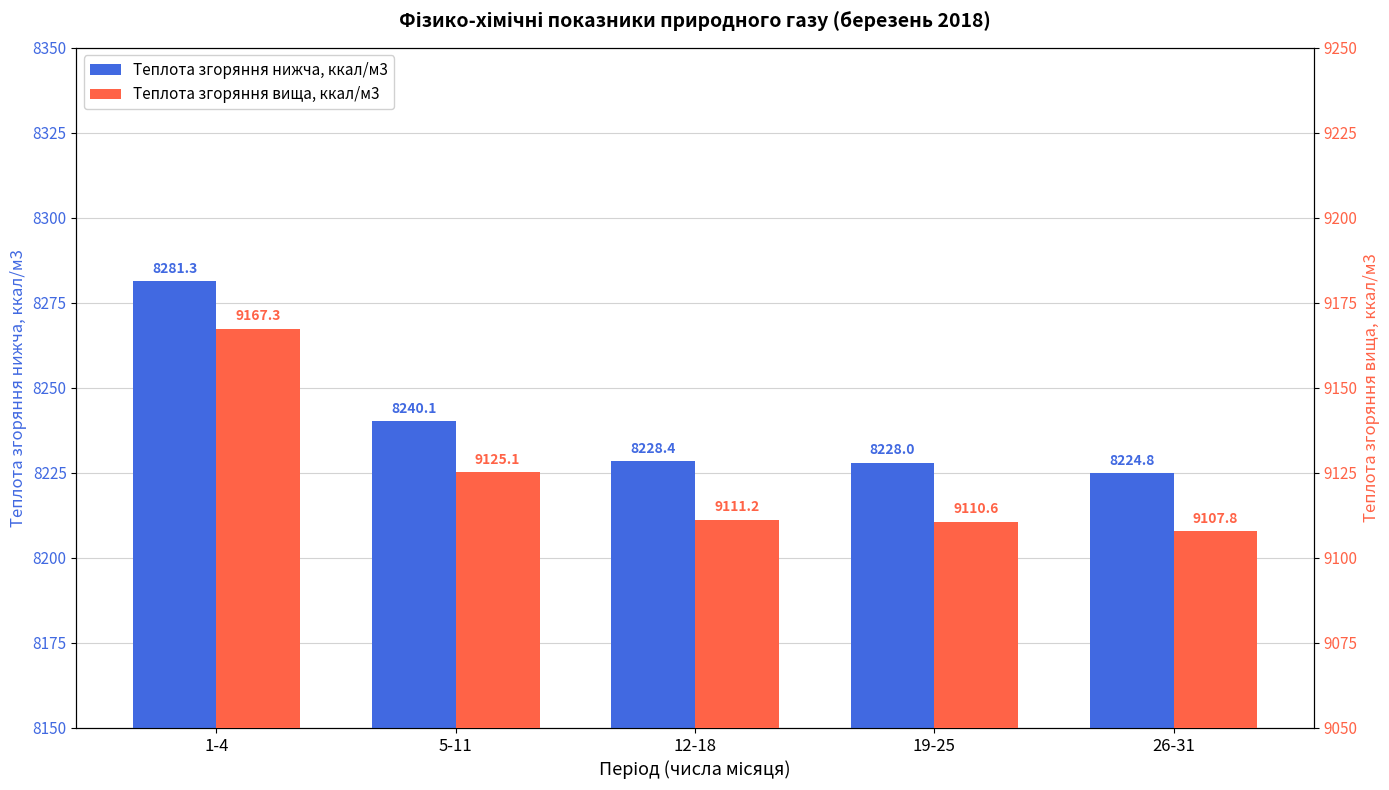

Count the number of data series in this chart.

2